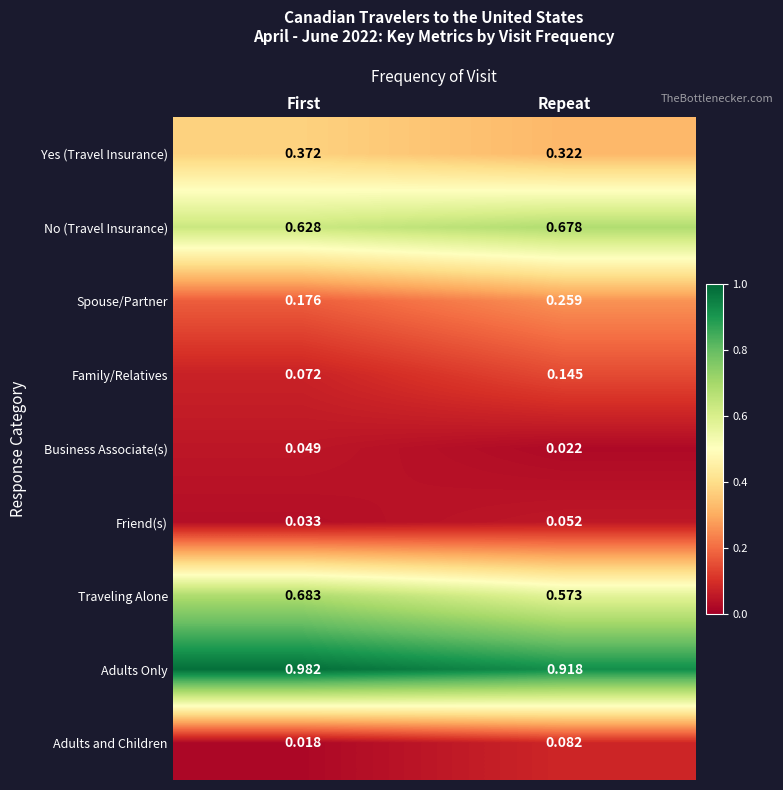

Which label corresponds to the largest value in the chart?

First